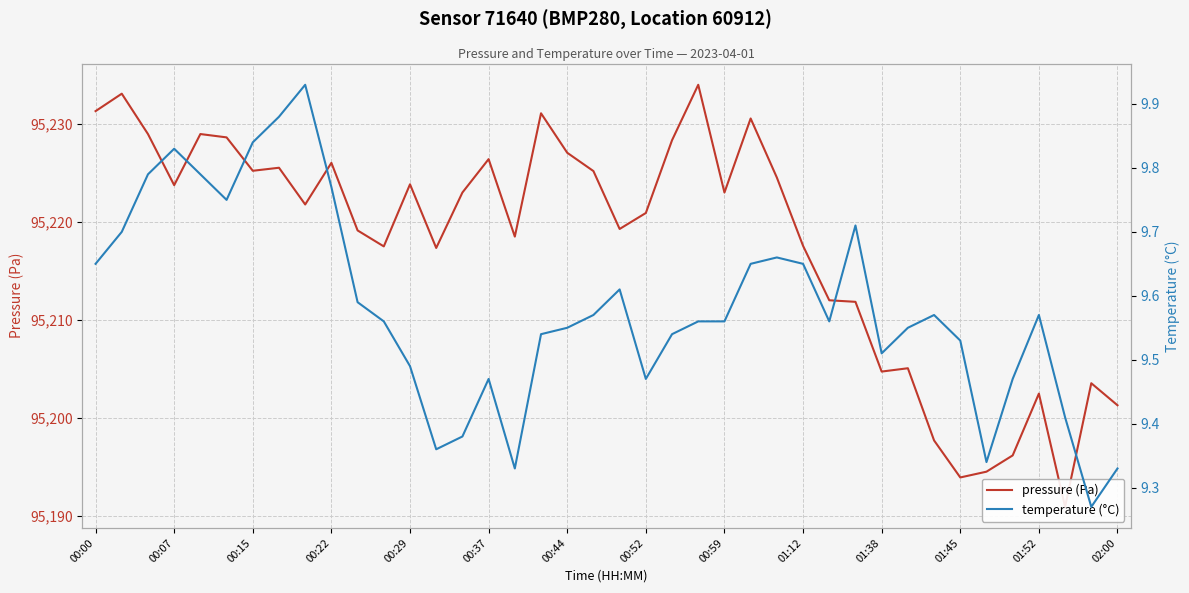

What is the maximum value for temperature (°C)?

9.9